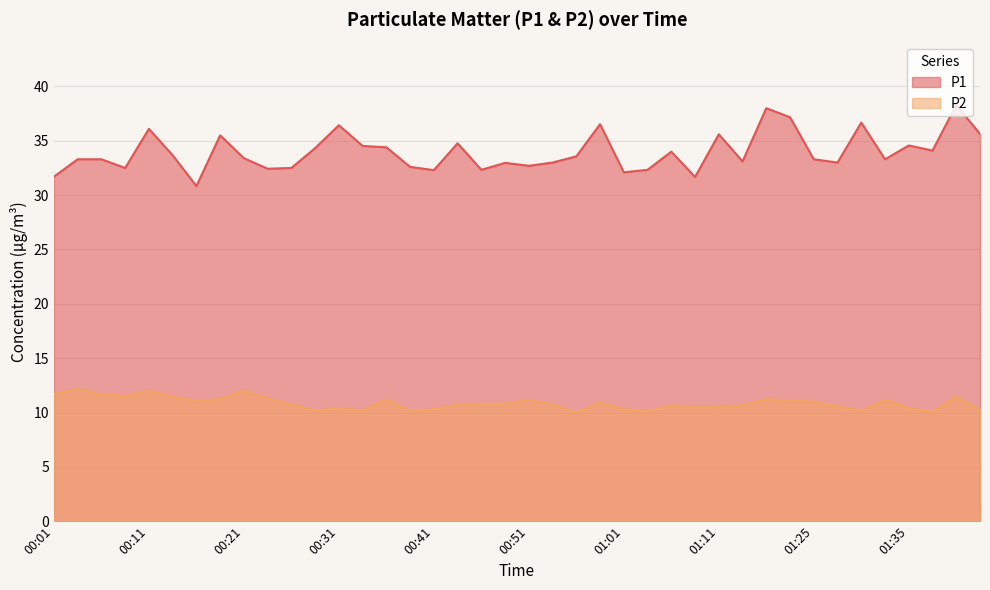

At which category is the sum across all series the highest?

01:40